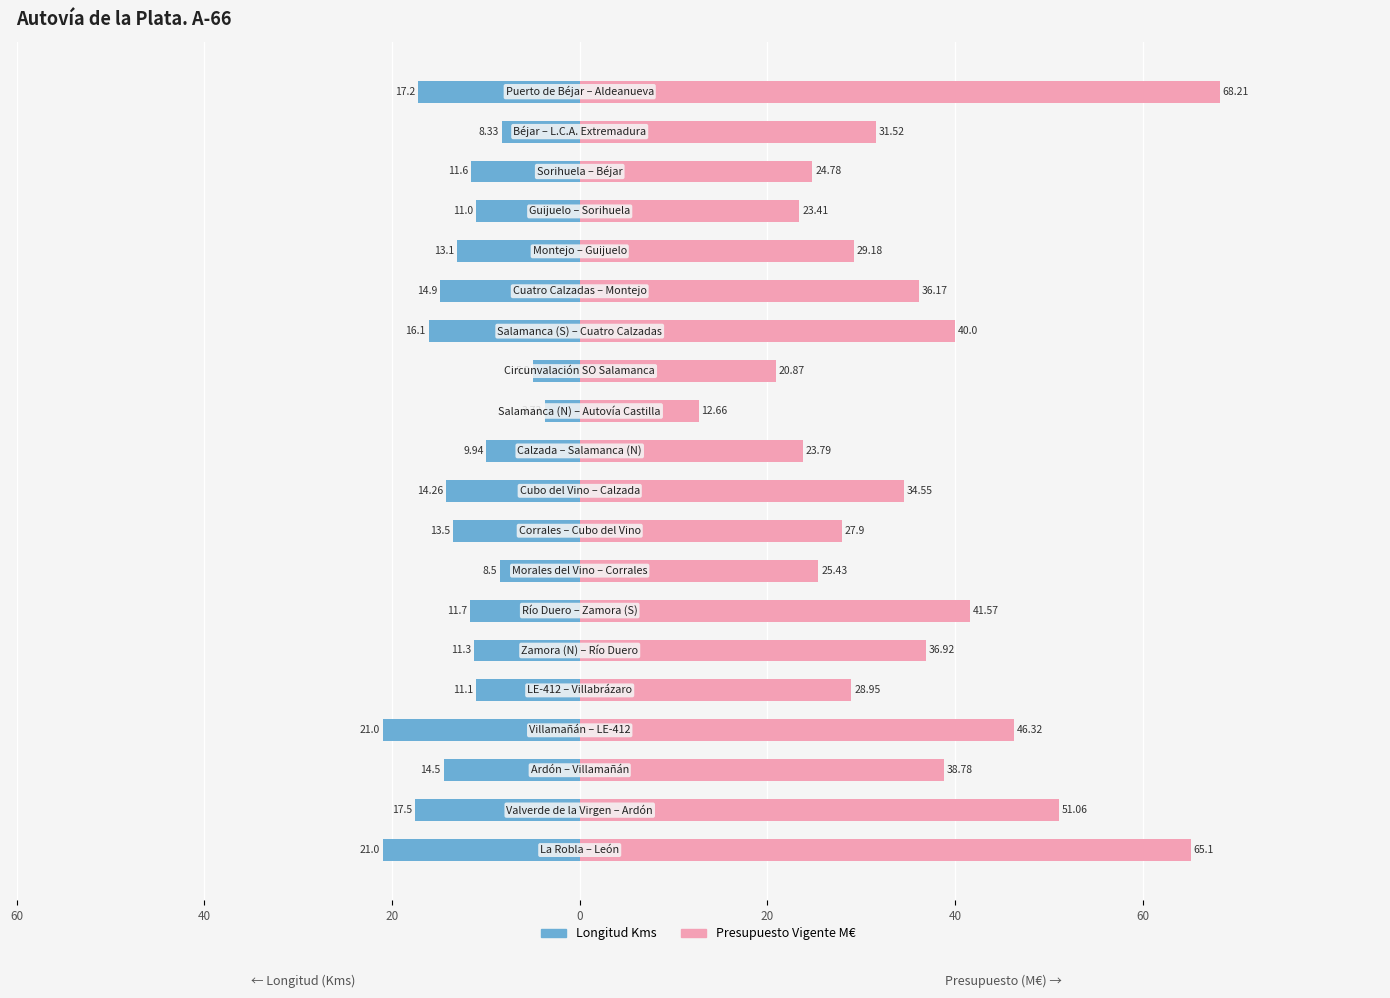

Rank the series by their average value, from lowest to highest.

Longitud Kms, Presupuesto Vigente M€